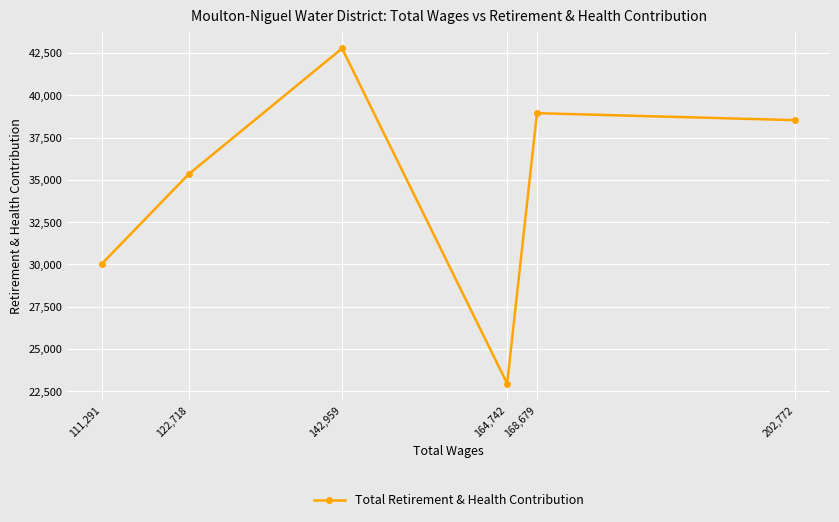

How many lines are shown in the chart?

1